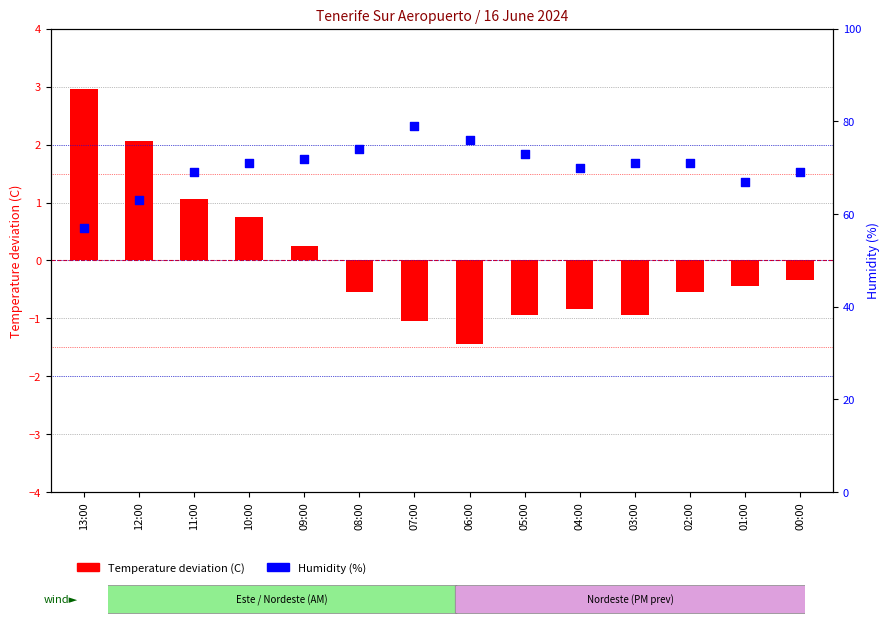

At which category is the sum across all series the highest?

07:00